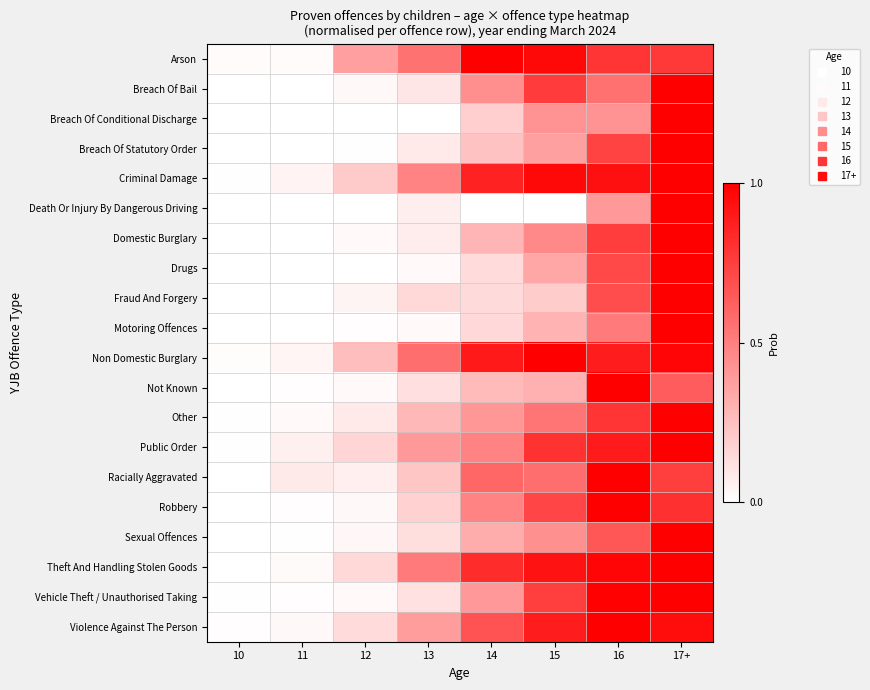

Count the number of categories in the chart.

8